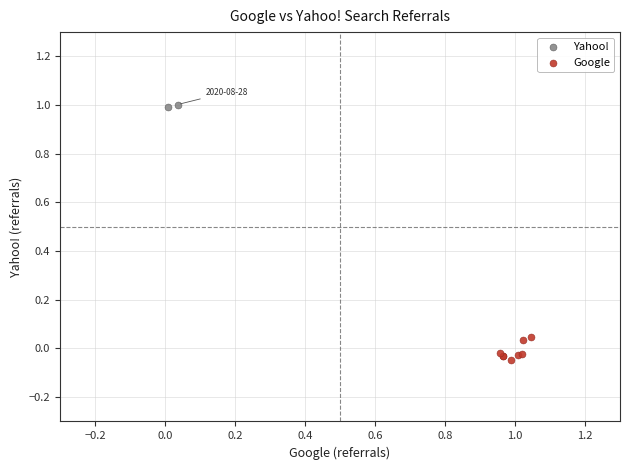

Which series reaches the minimum Y coordinate?

Google